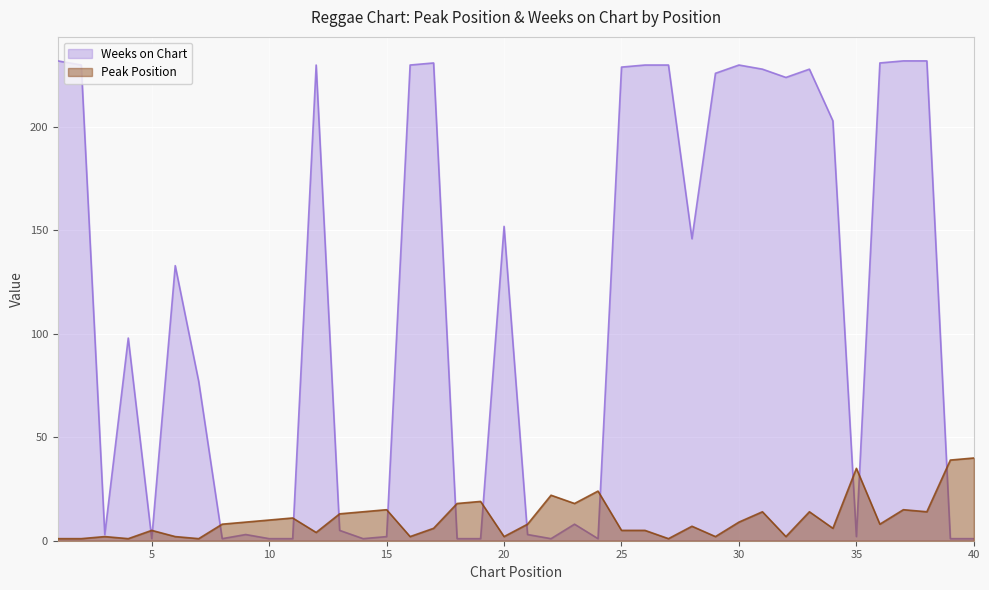

Which series has the widest spread of values?

Weeks on Chart